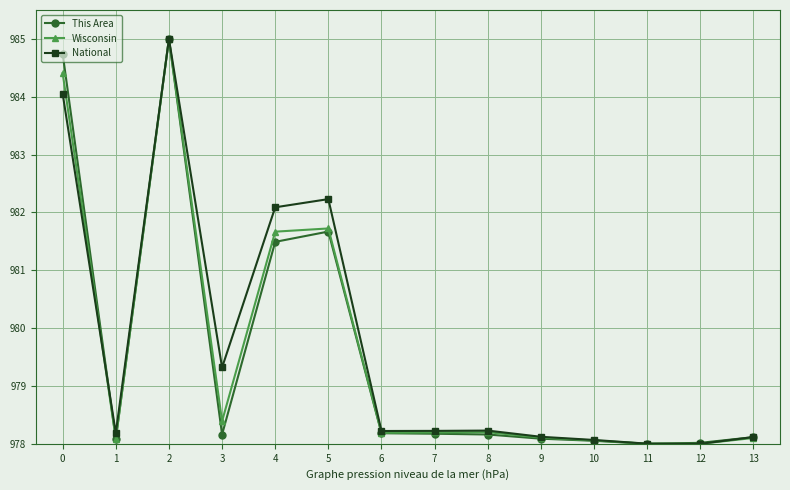

What is the value of the National point at the 8th from the left?

978.2